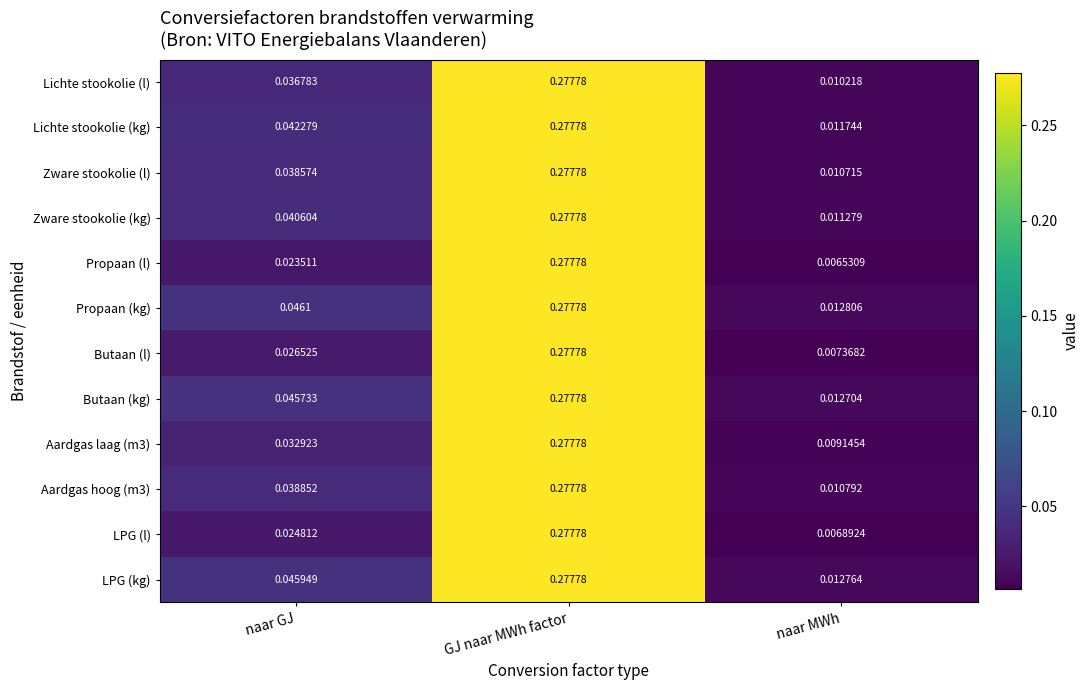

At which category does the chart reach its minimum across all series?

naar MWh